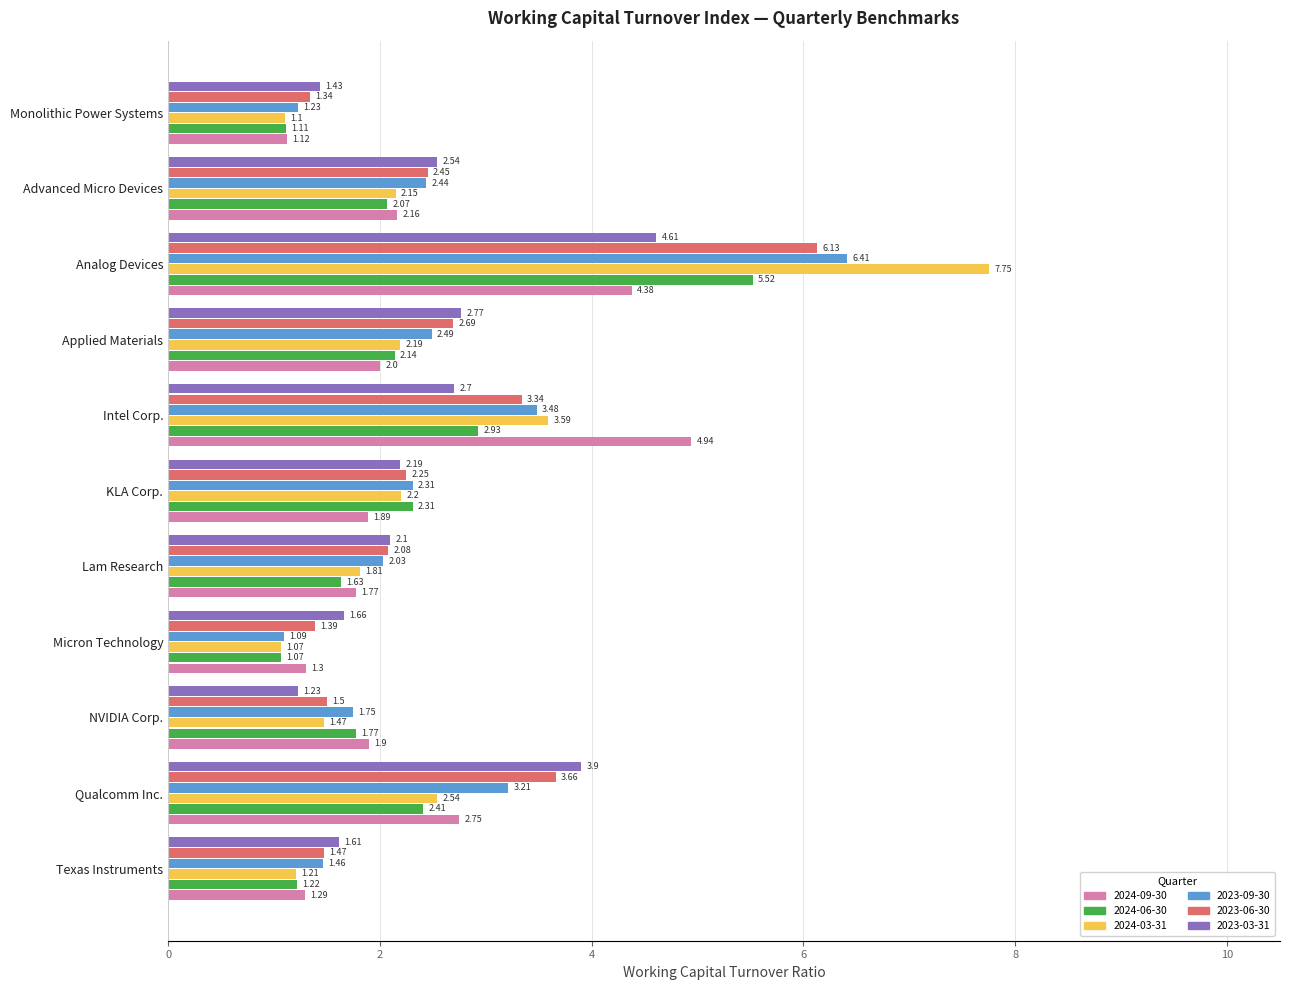

At which label is 2024-03-31 closest to 4?

Intel Corp.